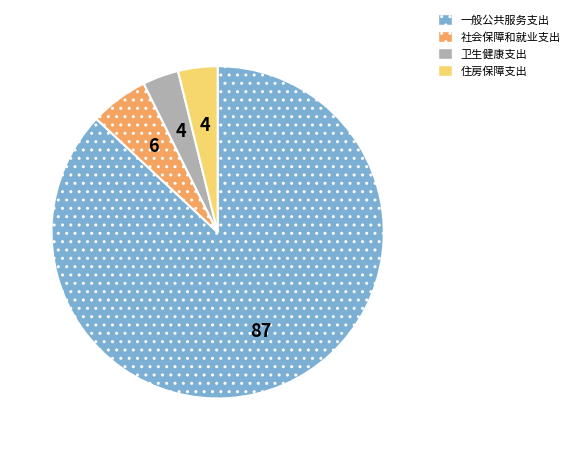

What is the largest slice in the pie chart?

一般公共服务支出